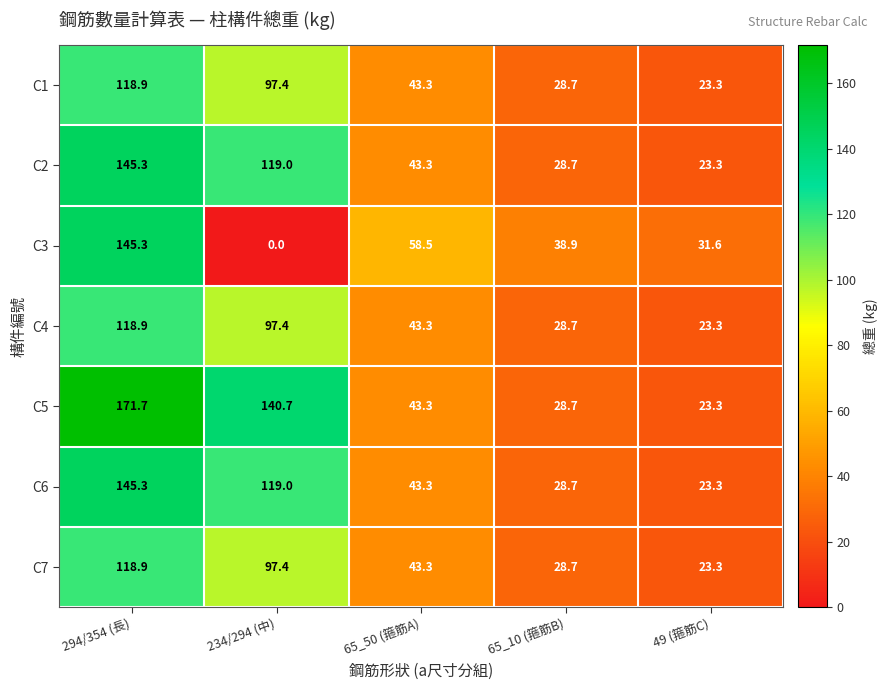

At which category does the chart reach its minimum across all series?

234/294 (中)